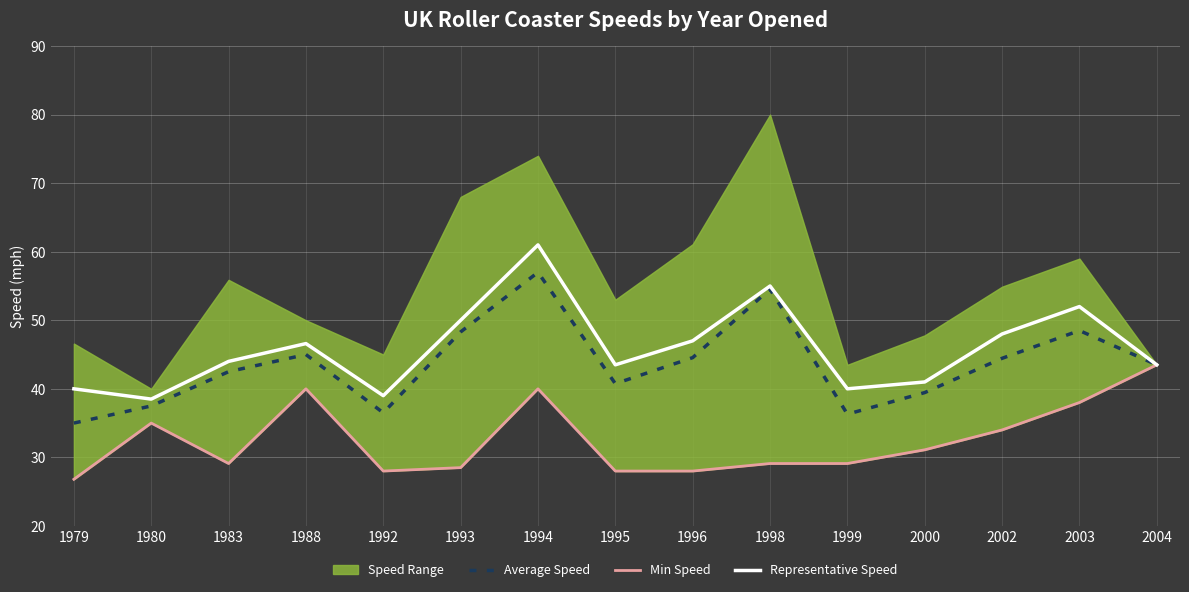

What is the lowest value of the Average Speed series?

35.0